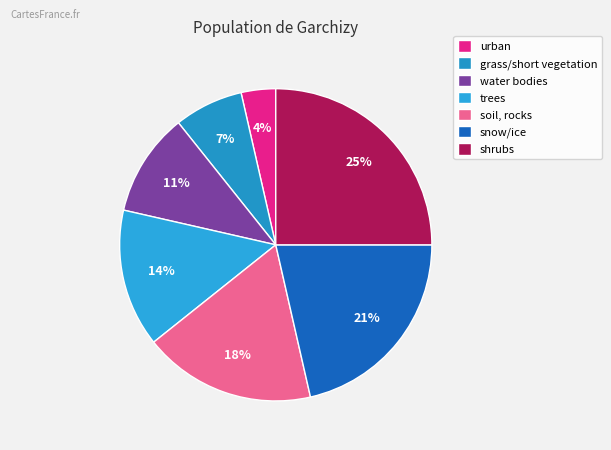

Does any single category account for the majority?

No